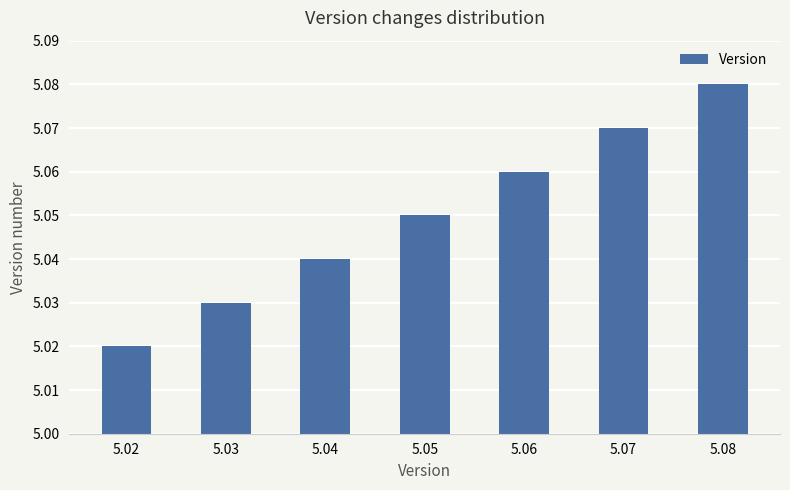

At which label is the value closest to 5?

5.02